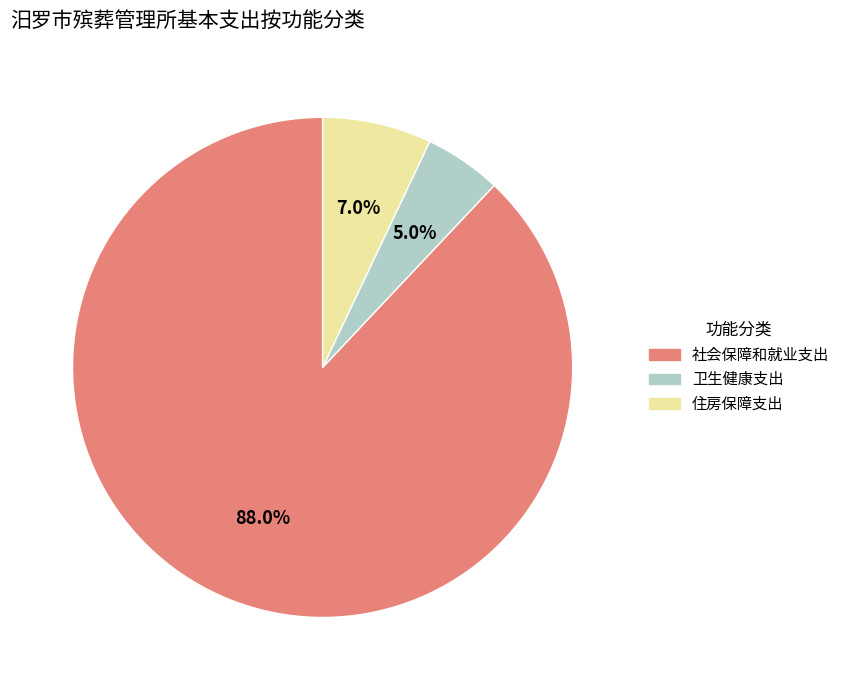

Between 住房保障支出 and 社会保障和就业支出, which is larger?

社会保障和就业支出